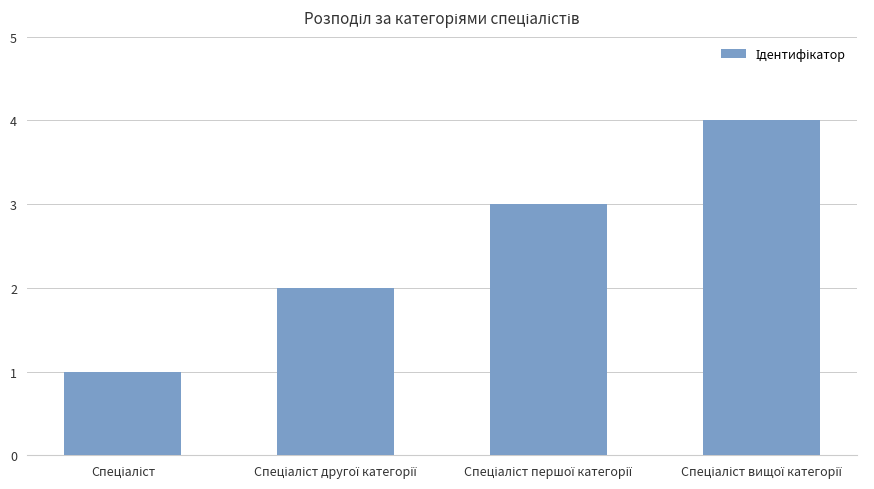

What is the greatest value displayed?

4